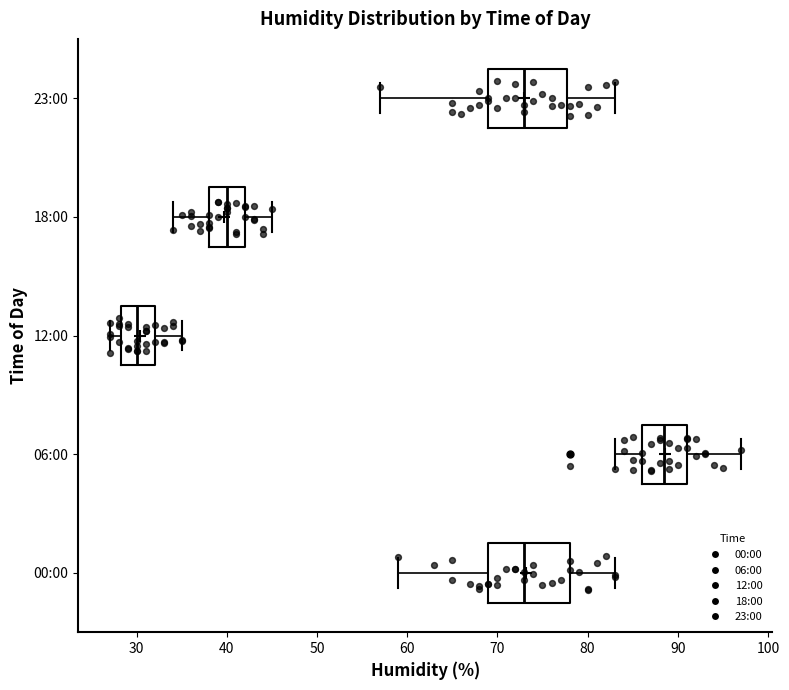

Reading bottom to top, transcribe this box plot: for each box, give where its median line is, the range the box spans, and where its two whiskers end, as read against the x-axis. The values are not printed on the chart, so give them approximately, as read against the axis.

00:00: median 73, box 69 to 78, whiskers 59 to 83
06:00: median 89, box 86 to 91, whiskers 83 to 97
12:00: median 30, box 28 to 32, whiskers 27 to 35
18:00: median 40, box 38 to 42, whiskers 34 to 45
23:00: median 73, box 69 to 78, whiskers 57 to 83